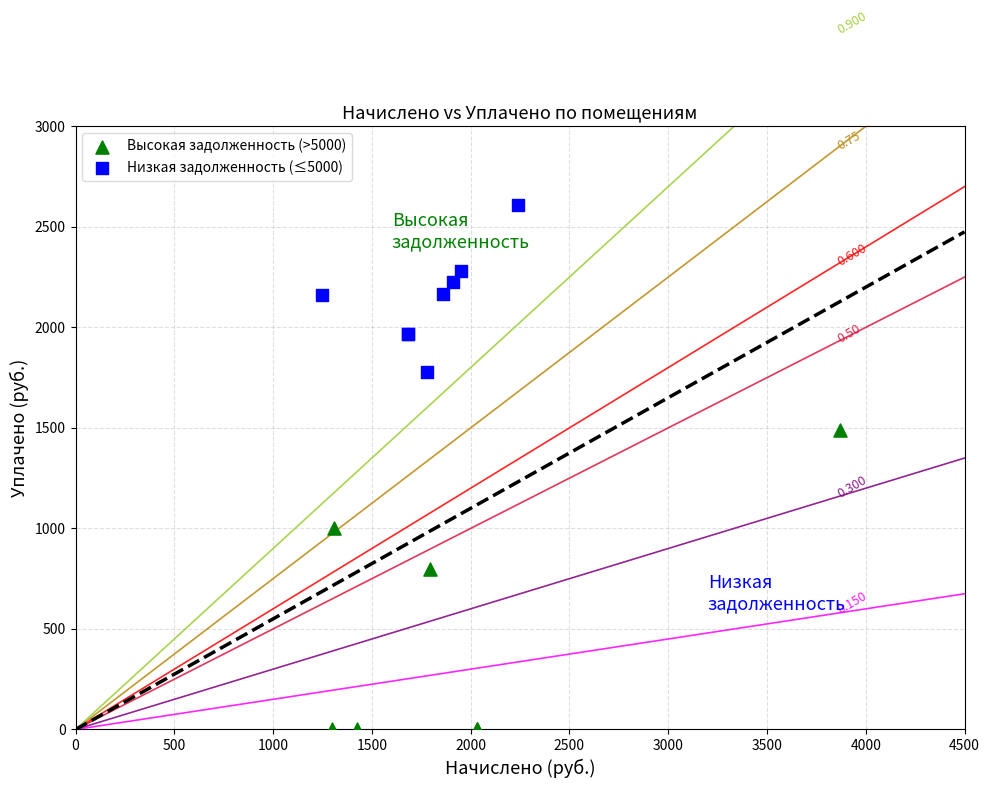

Which series has the largest Y range (max minus min)?

Высокая задолженность (>5000)